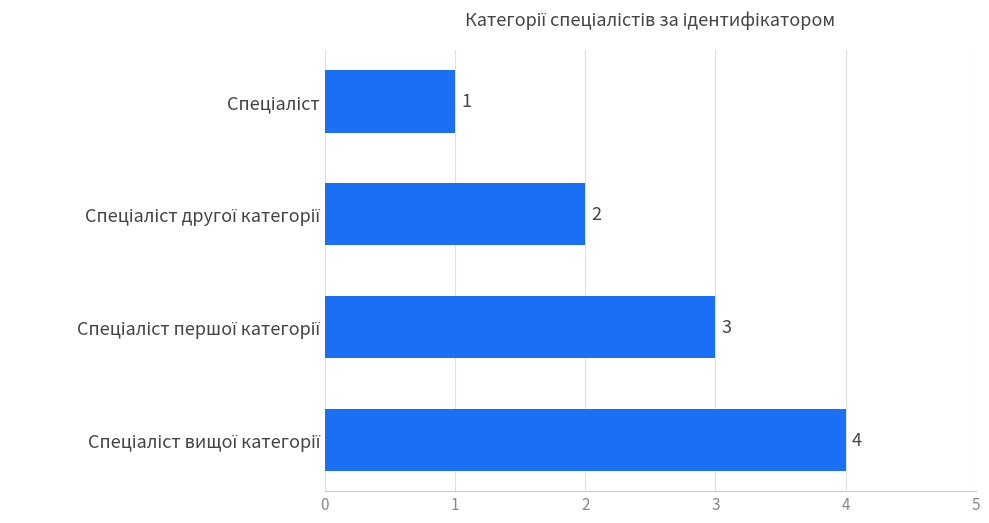

Count the values in the range 2 to 4.

3